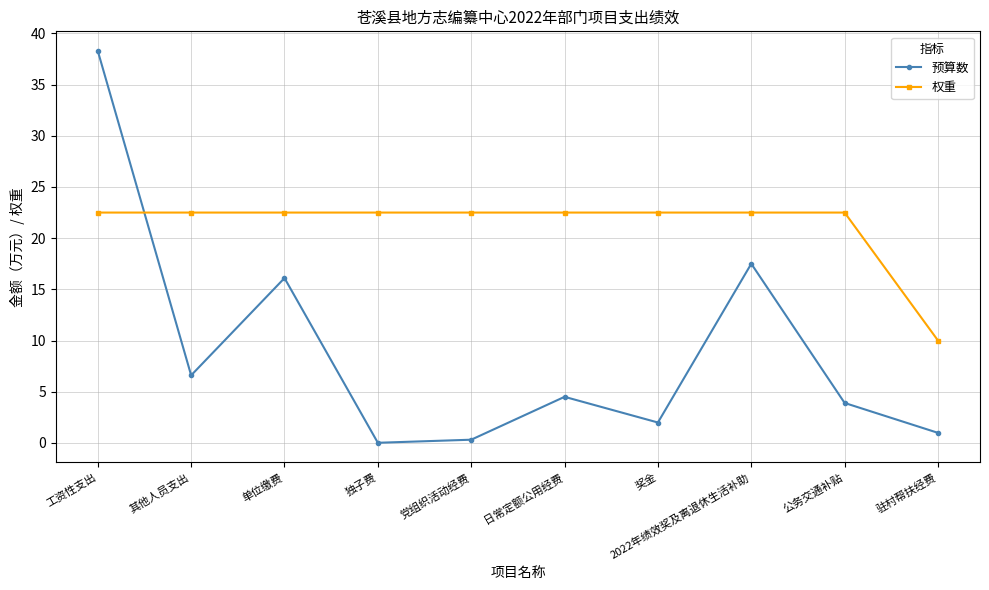

What is the difference between the second highest and minimum values in the 预算数 series?

17.5